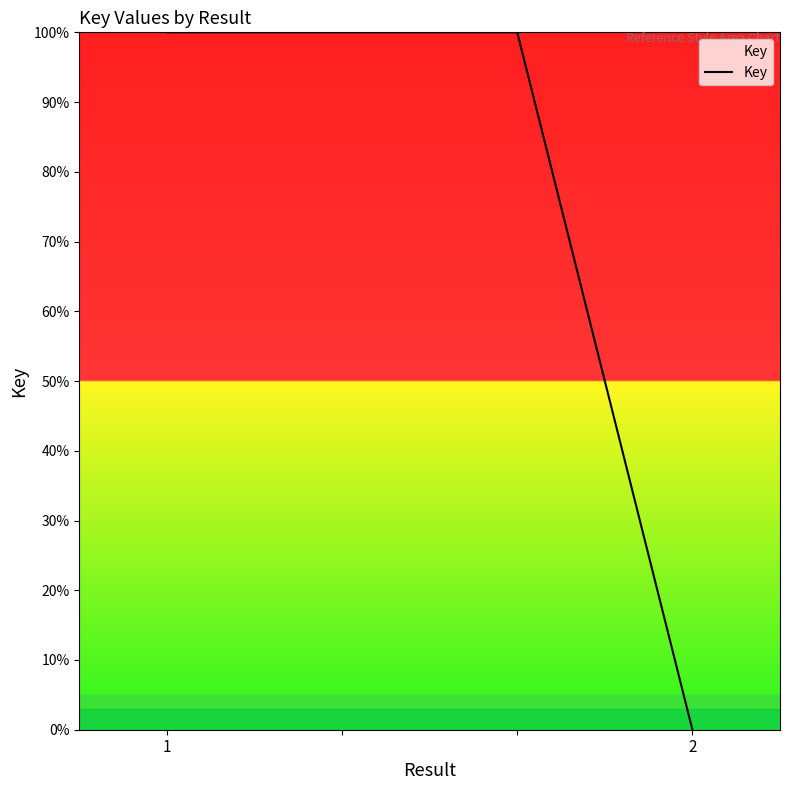

What is the maximum value shown in the chart?

100